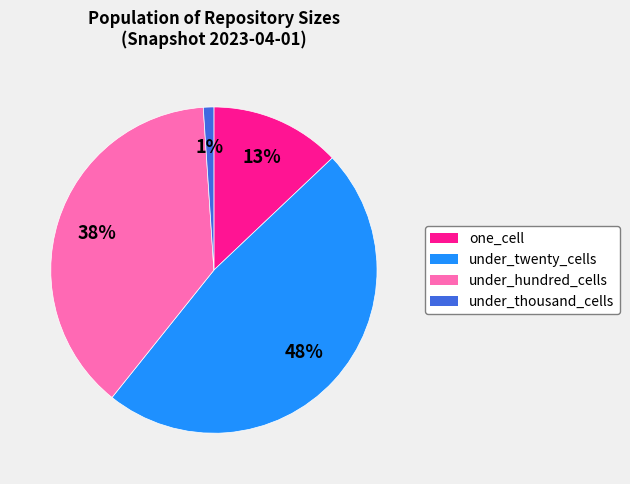

True or false: under_twenty_cells accounts for 53% of the total.

False